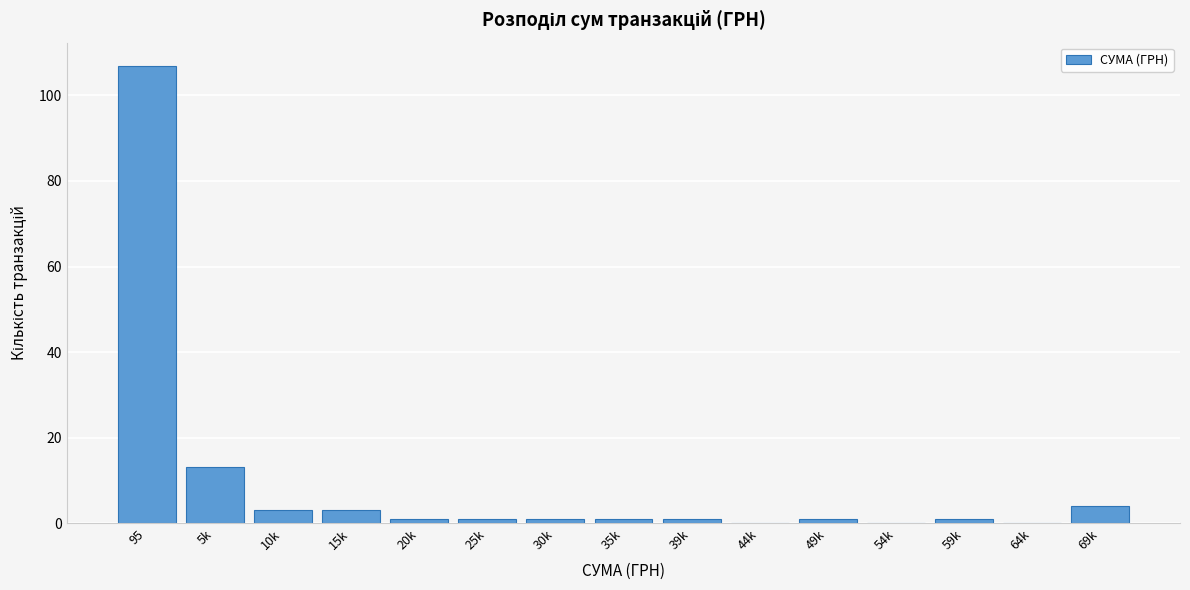

Reading left to right, what are all the values shown in this chart?

95=107	5k=13	10k=3	15k=3	20k=1	25k=1	30k=1	35k=1	39k=1	44k=0	49k=1	54k=0	59k=1	64k=0	69k=4